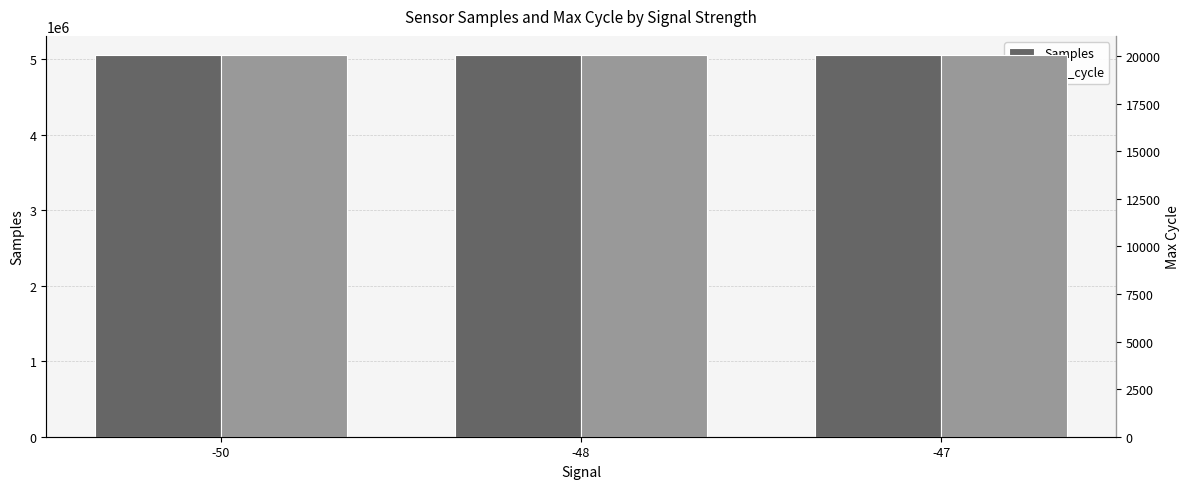

What is the average value of the Max_cycle series?

20050.5